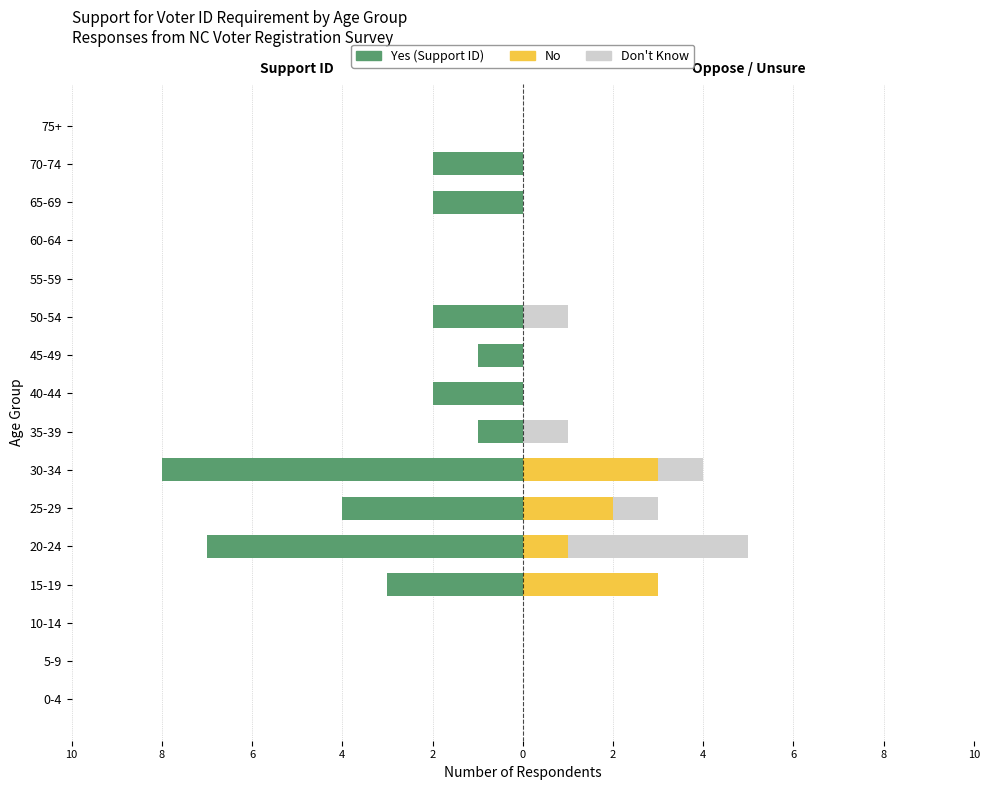

What are all the series names shown in the legend?

Yes (Support ID), No, Don't Know